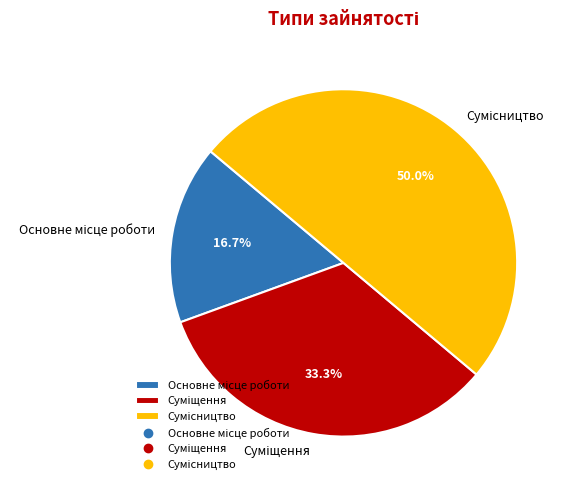

Which slice is the smallest?

Основне місце роботи